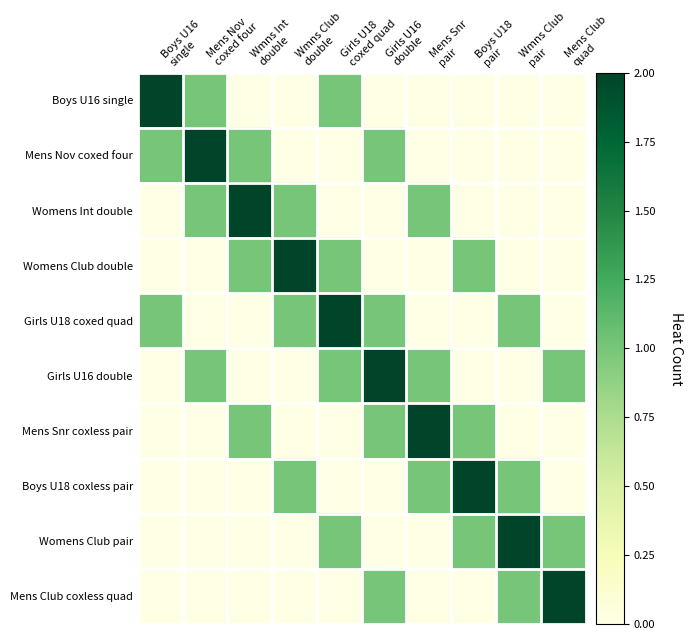

Reading left to right, what are all the values shown in this chart?

Boys U16 single: Boys U16
single=2	Mens Nov
coxed four=1	Wmns Int
double=0	Wmns Club
double=0	Girls U18
coxed quad=1	Girls U16
double=0	Mens Snr
pair=0	Boys U18
pair=0	Wmns Club
pair=0	Mens Club
quad=0
Mens Nov coxed four: Boys U16
single=1	Mens Nov
coxed four=2	Wmns Int
double=1	Wmns Club
double=0	Girls U18
coxed quad=0	Girls U16
double=1	Mens Snr
pair=0	Boys U18
pair=0	Wmns Club
pair=0	Mens Club
quad=0
Womens Int double: Boys U16
single=0	Mens Nov
coxed four=1	Wmns Int
double=2	Wmns Club
double=1	Girls U18
coxed quad=0	Girls U16
double=0	Mens Snr
pair=1	Boys U18
pair=0	Wmns Club
pair=0	Mens Club
quad=0
Womens Club double: Boys U16
single=0	Mens Nov
coxed four=0	Wmns Int
double=1	Wmns Club
double=2	Girls U18
coxed quad=1	Girls U16
double=0	Mens Snr
pair=0	Boys U18
pair=1	Wmns Club
pair=0	Mens Club
quad=0
Girls U18 coxed quad: Boys U16
single=1	Mens Nov
coxed four=0	Wmns Int
double=0	Wmns Club
double=1	Girls U18
coxed quad=2	Girls U16
double=1	Mens Snr
pair=0	Boys U18
pair=0	Wmns Club
pair=1	Mens Club
quad=0
Girls U16 double: Boys U16
single=0	Mens Nov
coxed four=1	Wmns Int
double=0	Wmns Club
double=0	Girls U18
coxed quad=1	Girls U16
double=2	Mens Snr
pair=1	Boys U18
pair=0	Wmns Club
pair=0	Mens Club
quad=1
Mens Snr coxless pair: Boys U16
single=0	Mens Nov
coxed four=0	Wmns Int
double=1	Wmns Club
double=0	Girls U18
coxed quad=0	Girls U16
double=1	Mens Snr
pair=2	Boys U18
pair=1	Wmns Club
pair=0	Mens Club
quad=0
Boys U18 coxless pair: Boys U16
single=0	Mens Nov
coxed four=0	Wmns Int
double=0	Wmns Club
double=1	Girls U18
coxed quad=0	Girls U16
double=0	Mens Snr
pair=1	Boys U18
pair=2	Wmns Club
pair=1	Mens Club
quad=0
Womens Club pair: Boys U16
single=0	Mens Nov
coxed four=0	Wmns Int
double=0	Wmns Club
double=0	Girls U18
coxed quad=1	Girls U16
double=0	Mens Snr
pair=0	Boys U18
pair=1	Wmns Club
pair=2	Mens Club
quad=1
Mens Club coxless quad: Boys U16
single=0	Mens Nov
coxed four=0	Wmns Int
double=0	Wmns Club
double=0	Girls U18
coxed quad=0	Girls U16
double=1	Mens Snr
pair=0	Boys U18
pair=0	Wmns Club
pair=1	Mens Club
quad=2